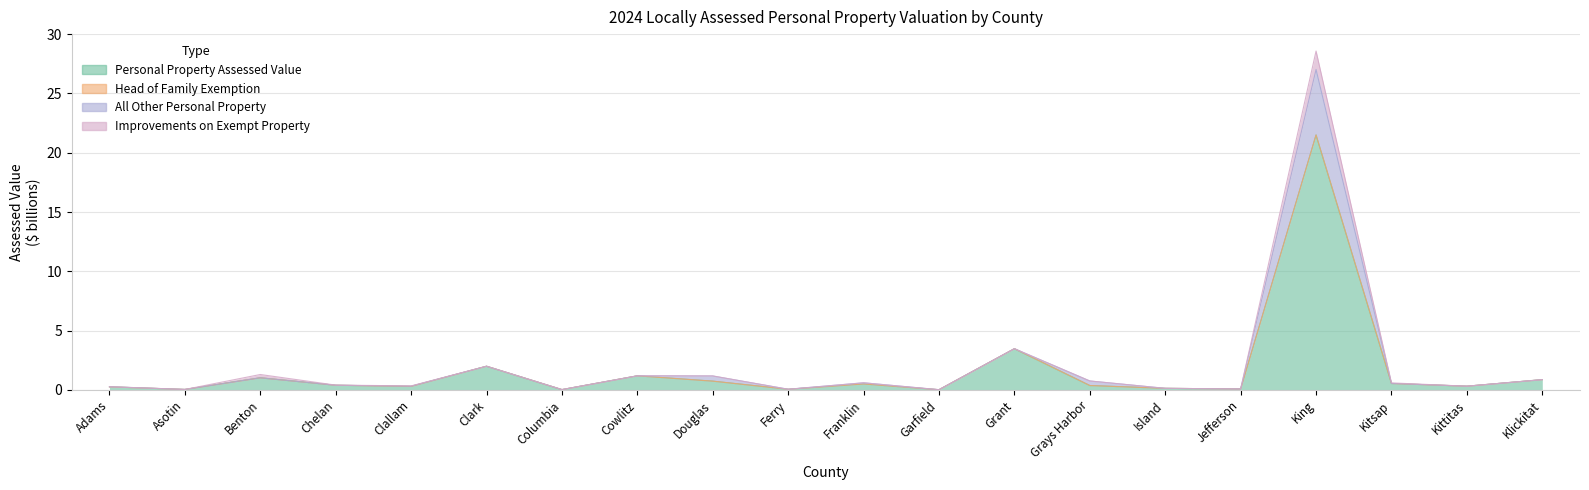

True or false: Personal Property Assessed Value has more than 2 interior local peaks.

True